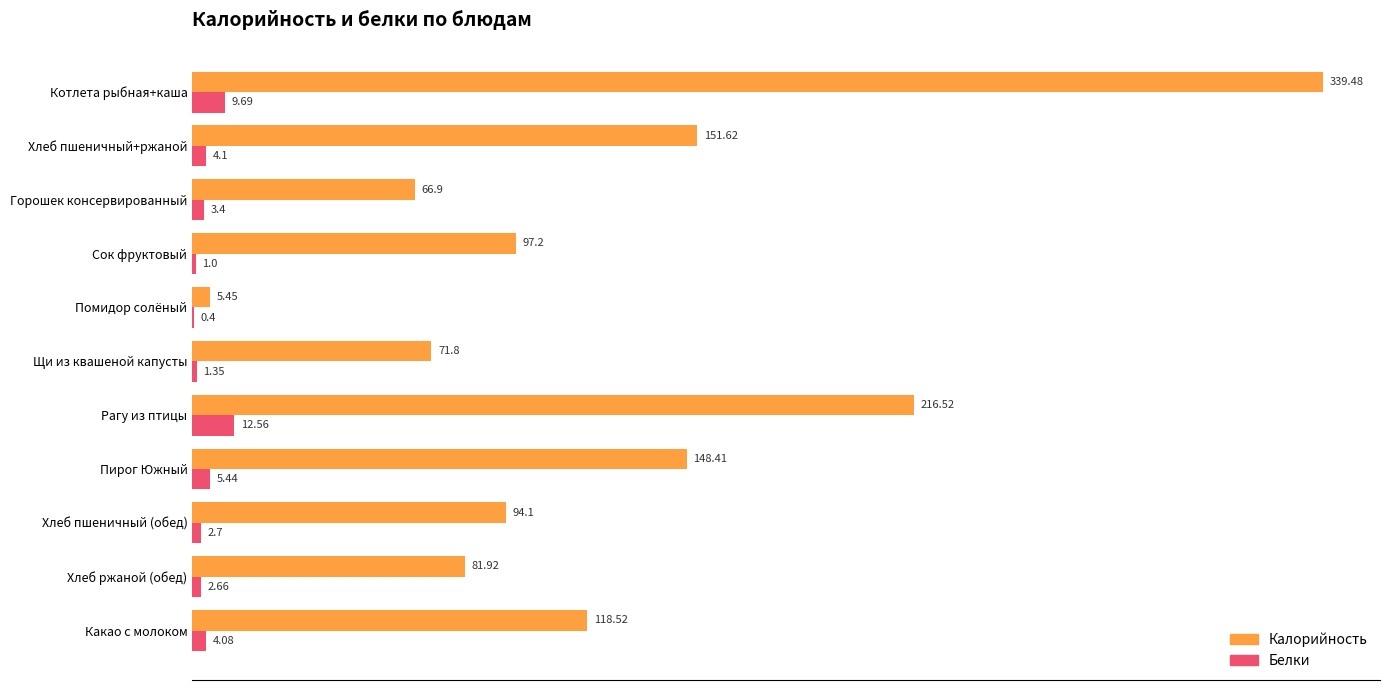

Where is Белки nearest to the value 6?

Пирог Южный